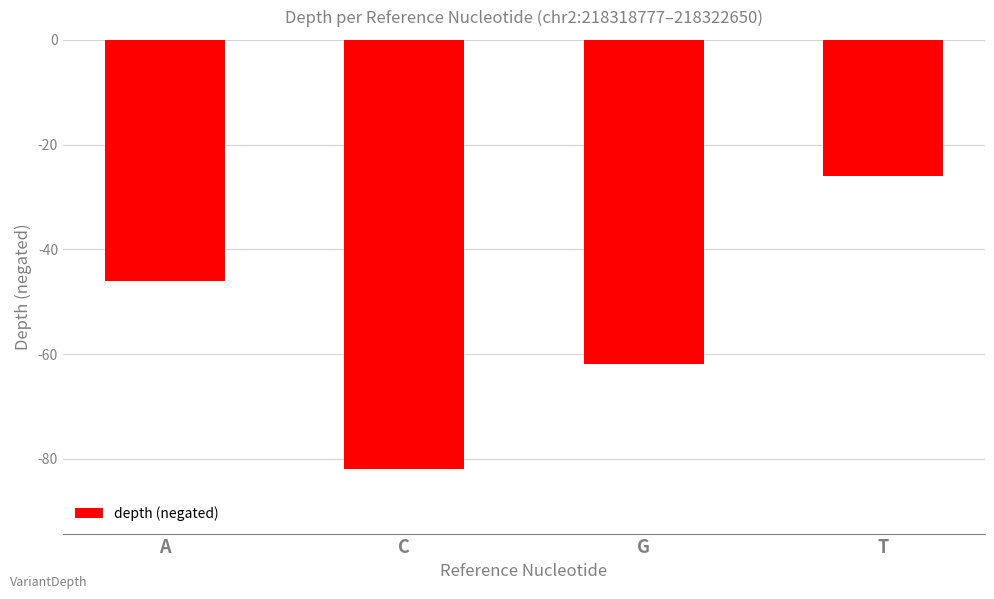

Does the chart contain any negative values?

Yes